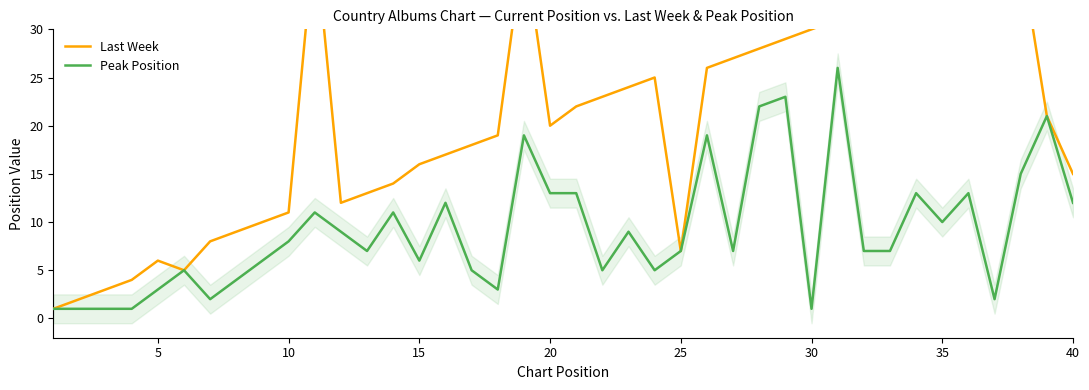

Which series has the largest range (max minus min)?

Last Week